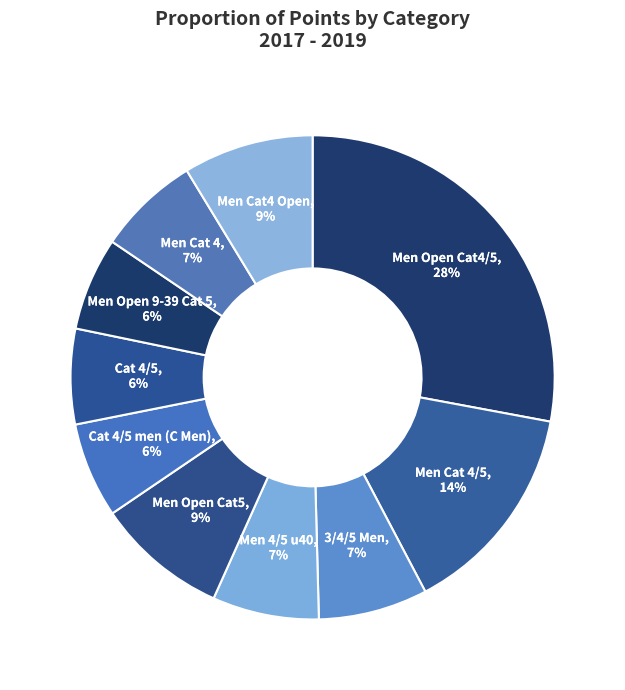

Does any single category account for the majority?

No